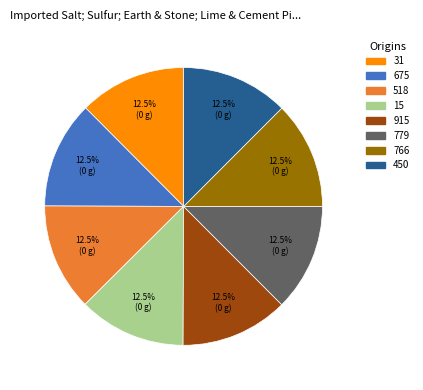

What is the ratio of the value at 15 to the value at 31?

1.0